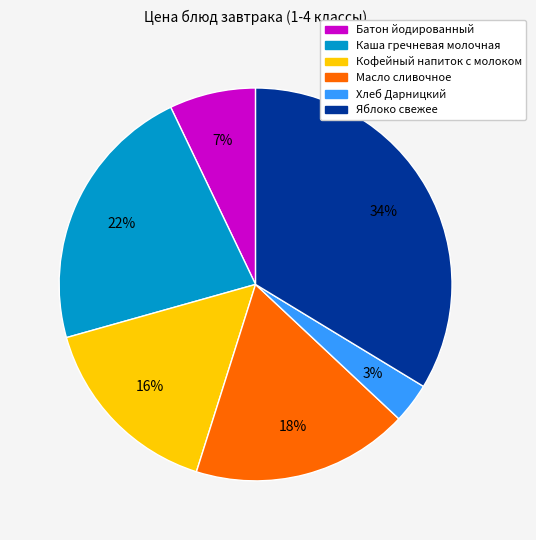

To the nearest percent, what is the average slice percentage?

17%